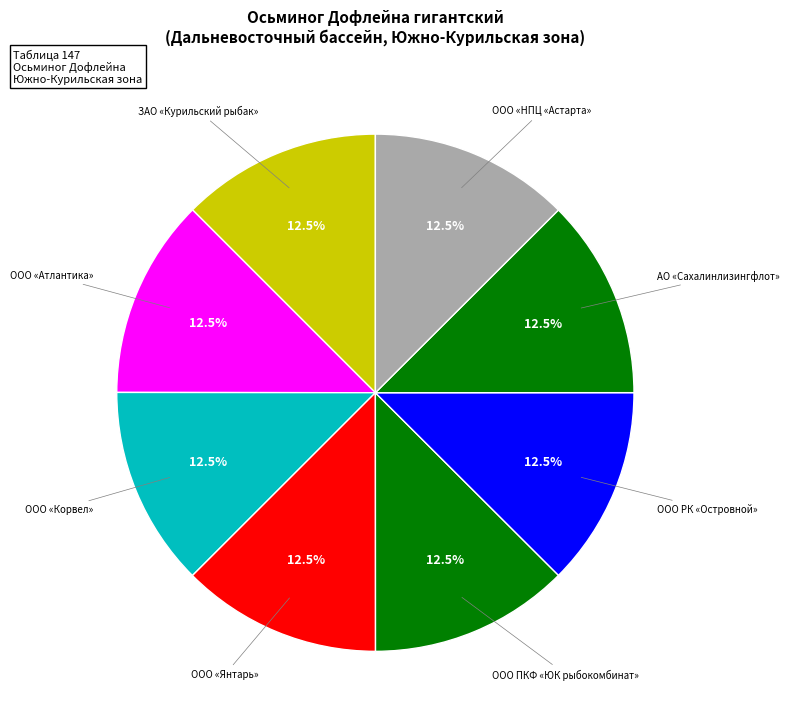

How many segments does this pie chart have?

8